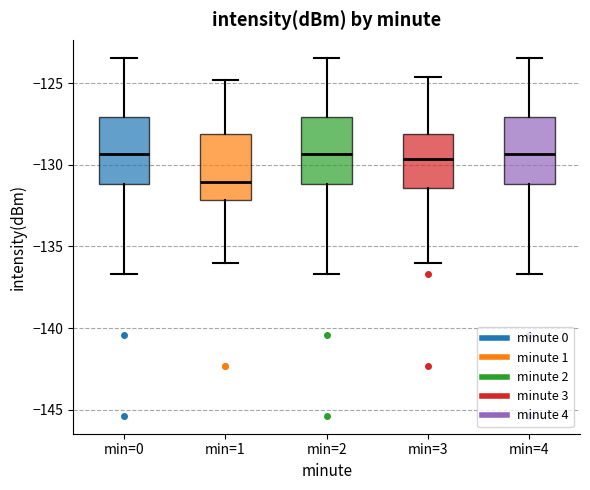

Which box's median line is the lowest?

min=1